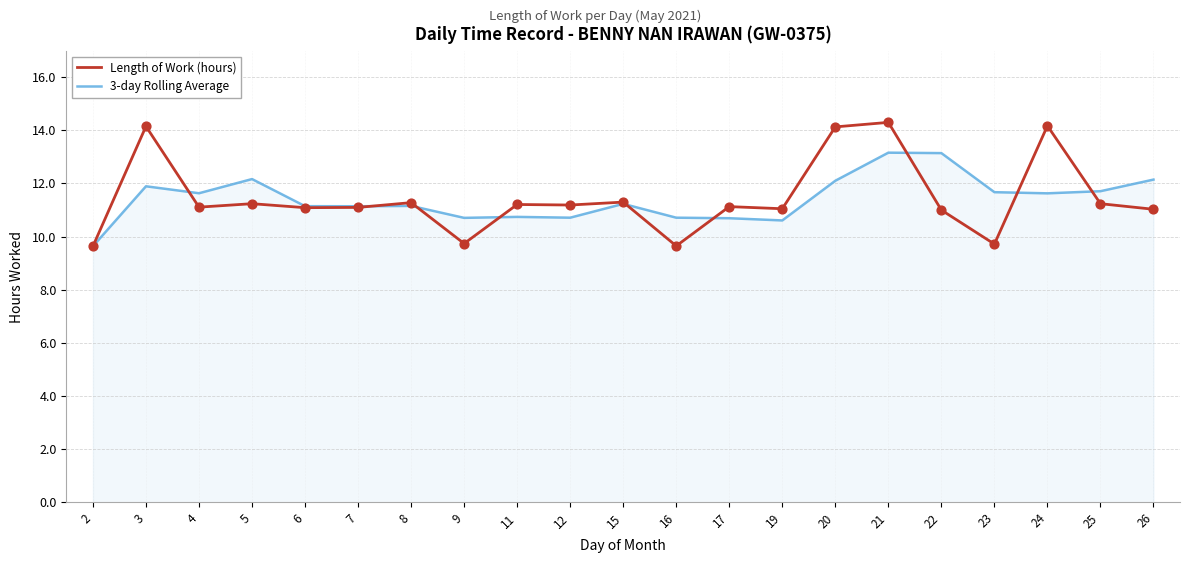

What are all the series names shown in the legend?

Length of Work (hours), 3-day Rolling Average